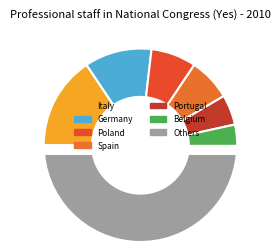

True or false: Croatia accounts for 1% of the total.

False